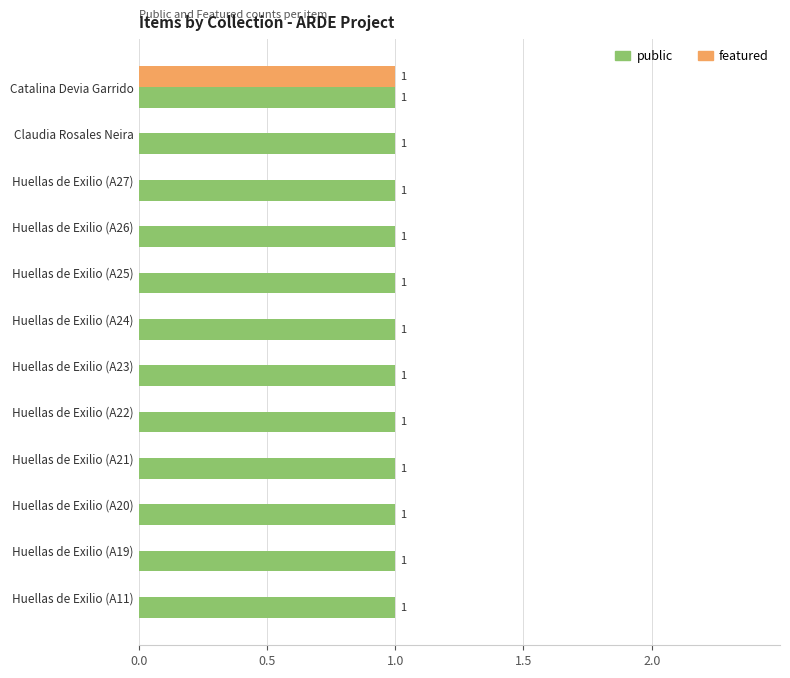

Is the value of public at Huellas de Exilio (A19) greater than the value of featured at Huellas de Exilio (A24)?

Yes